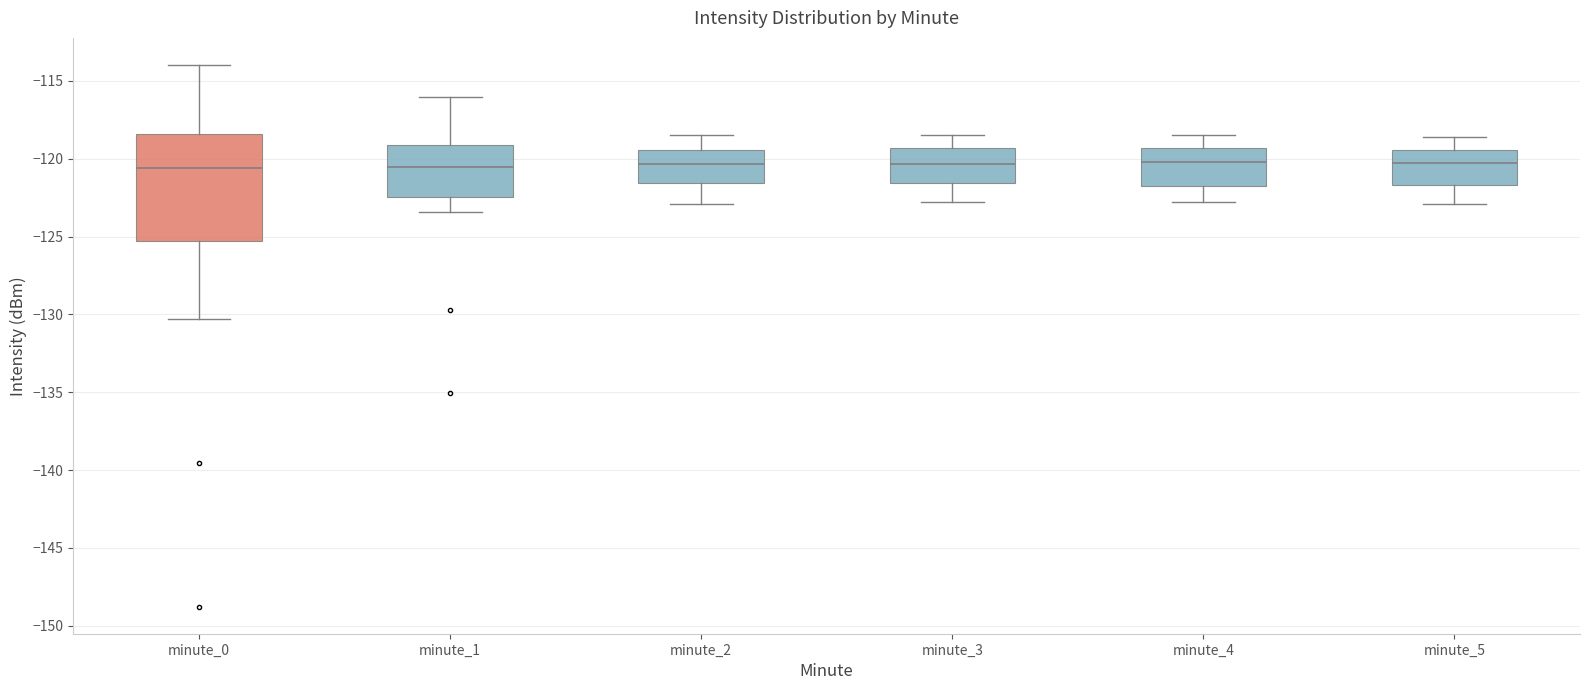

Which box is the tallest, from its lower edge to its upper edge?

minute_0